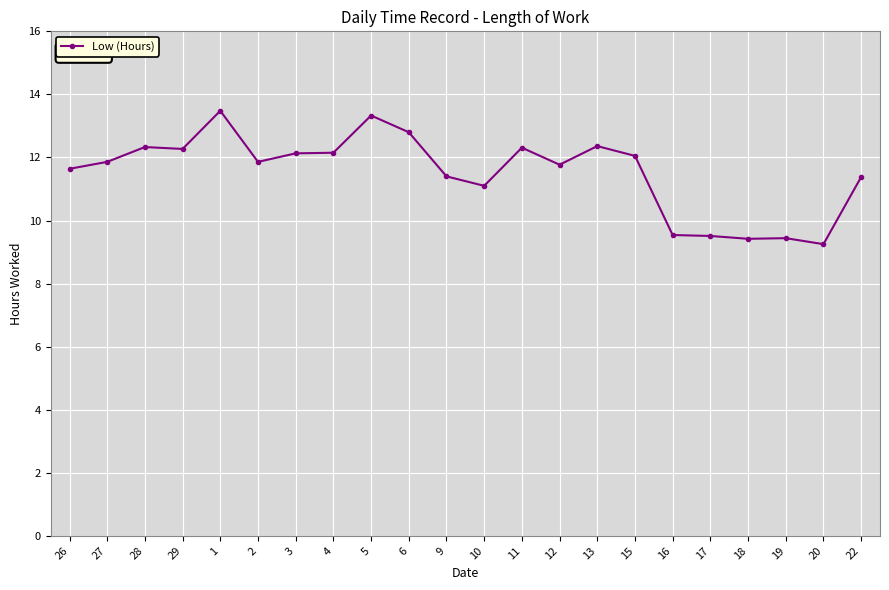

Is it true that the value at 9 is 16.7?

False